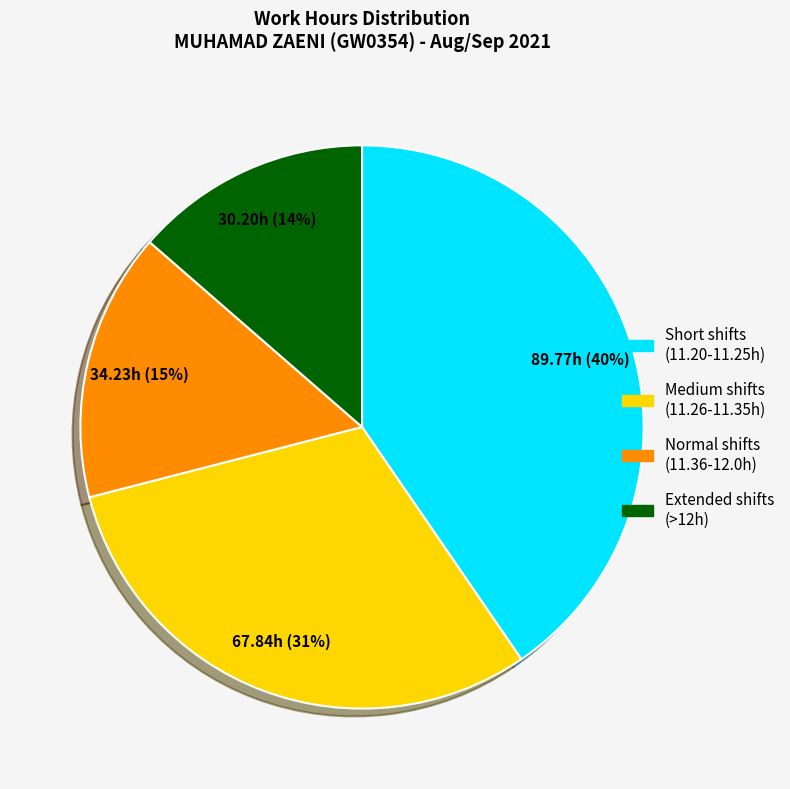

Is there any slice that represents more than half of the pie?

No